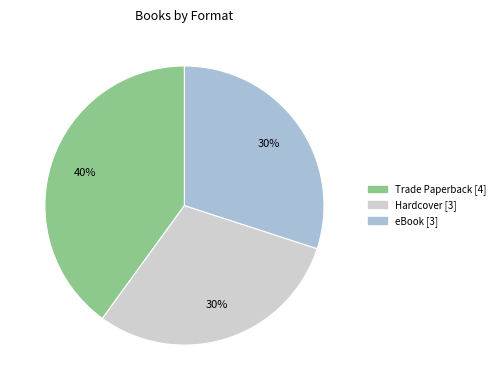

Between Trade Paperback and eBook, which is larger?

Trade Paperback